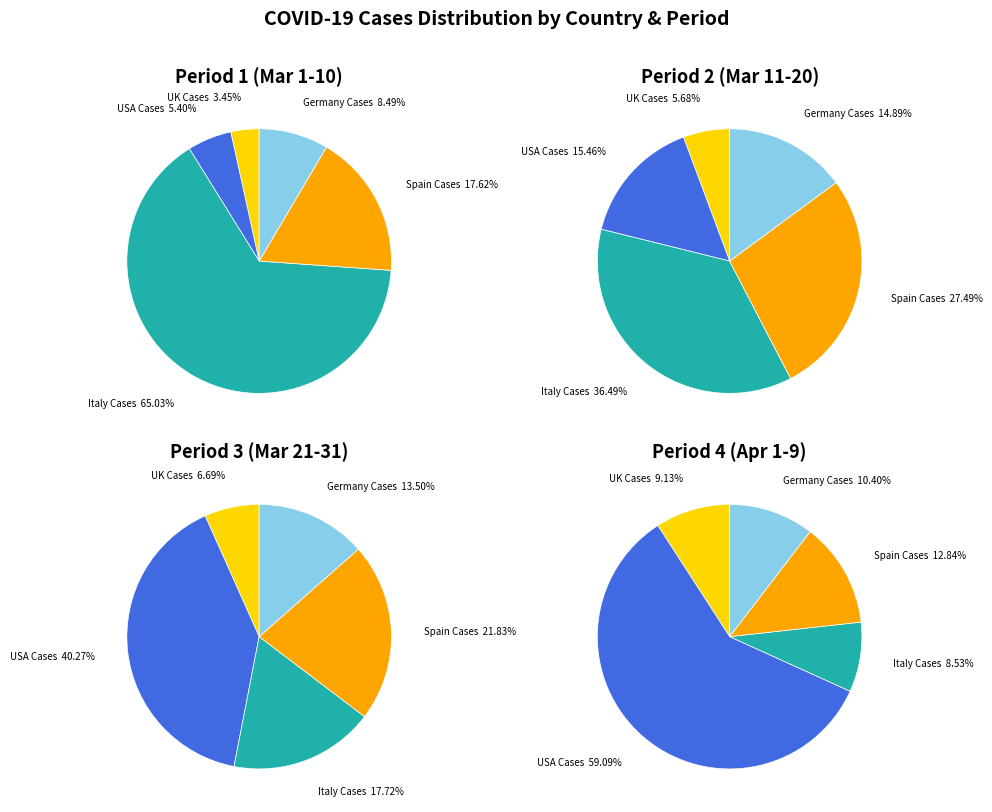

What percentage is NOT represented by 15?

99.5%